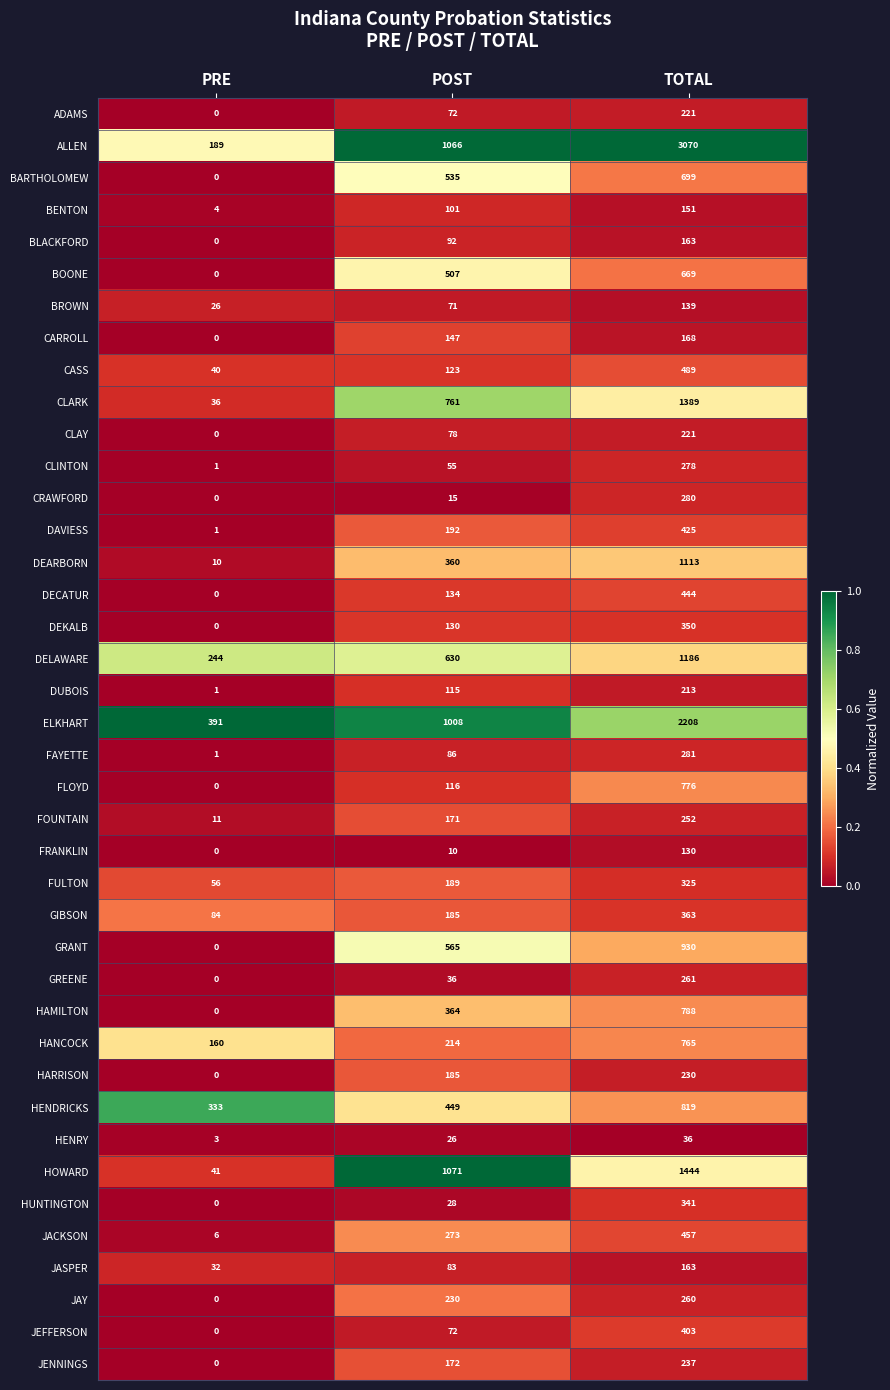

What is the maximum value shown in the chart?

3070